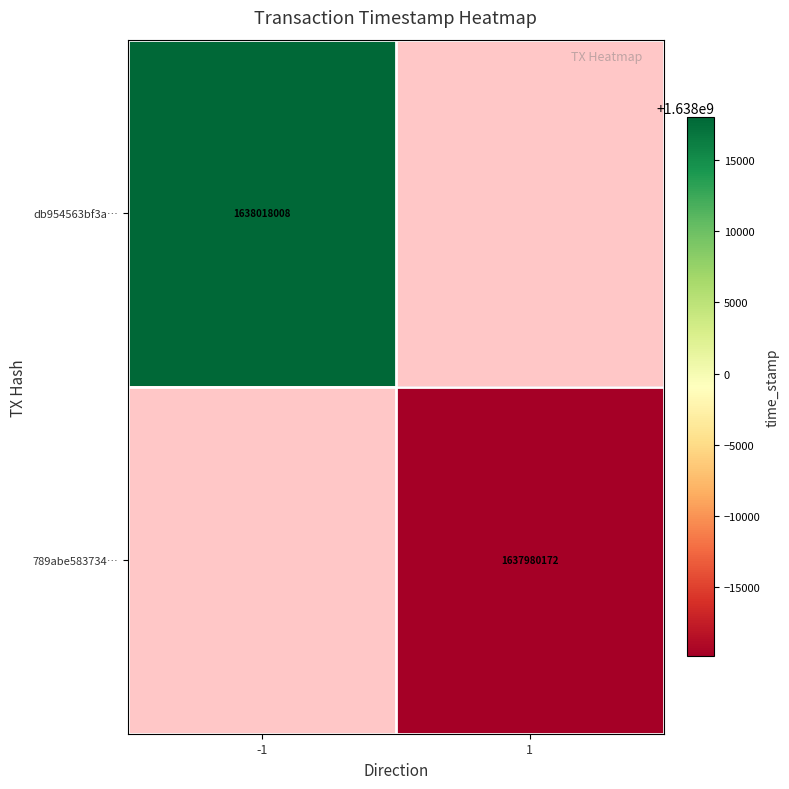

The value of 789abe583734… at 1 is 2445394593. True or false?

False